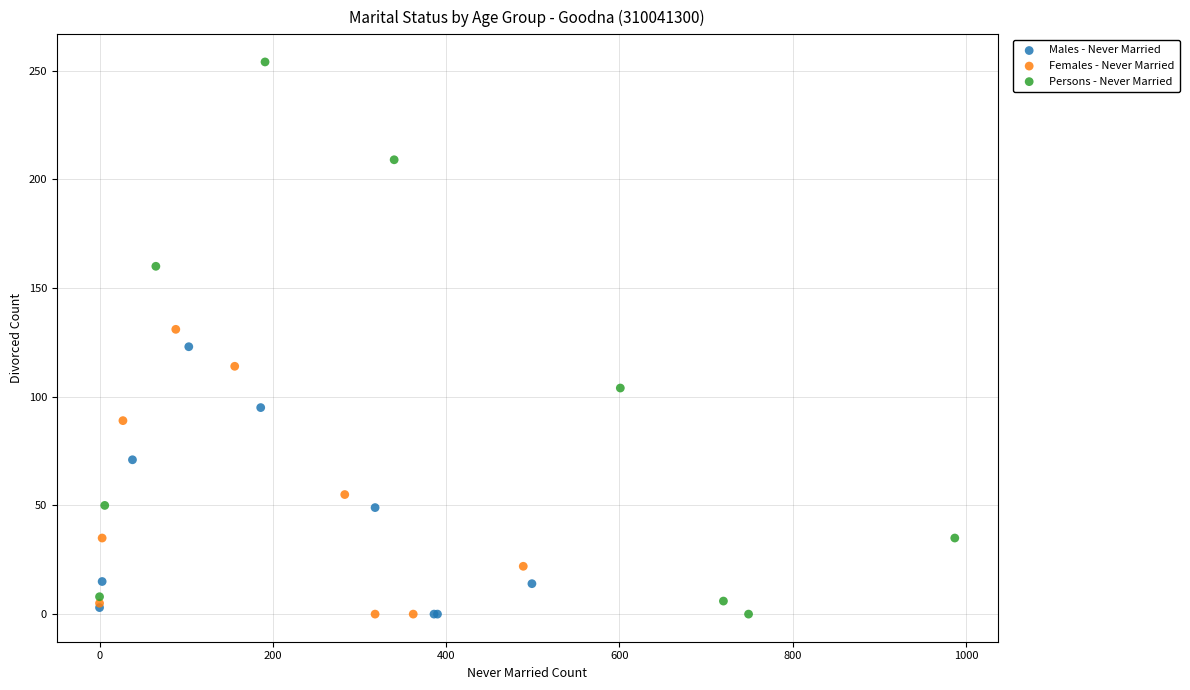

Which series has the largest Y range (max minus min)?

Persons - Never Married